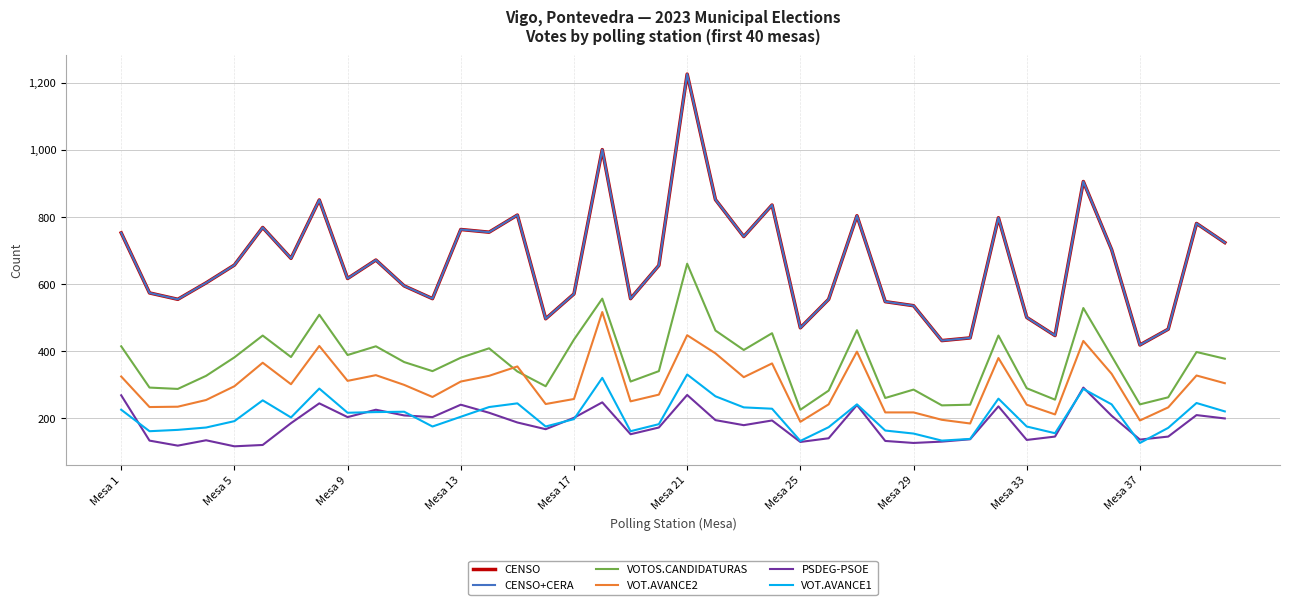

Is this an area chart (filled region under the line)?

No